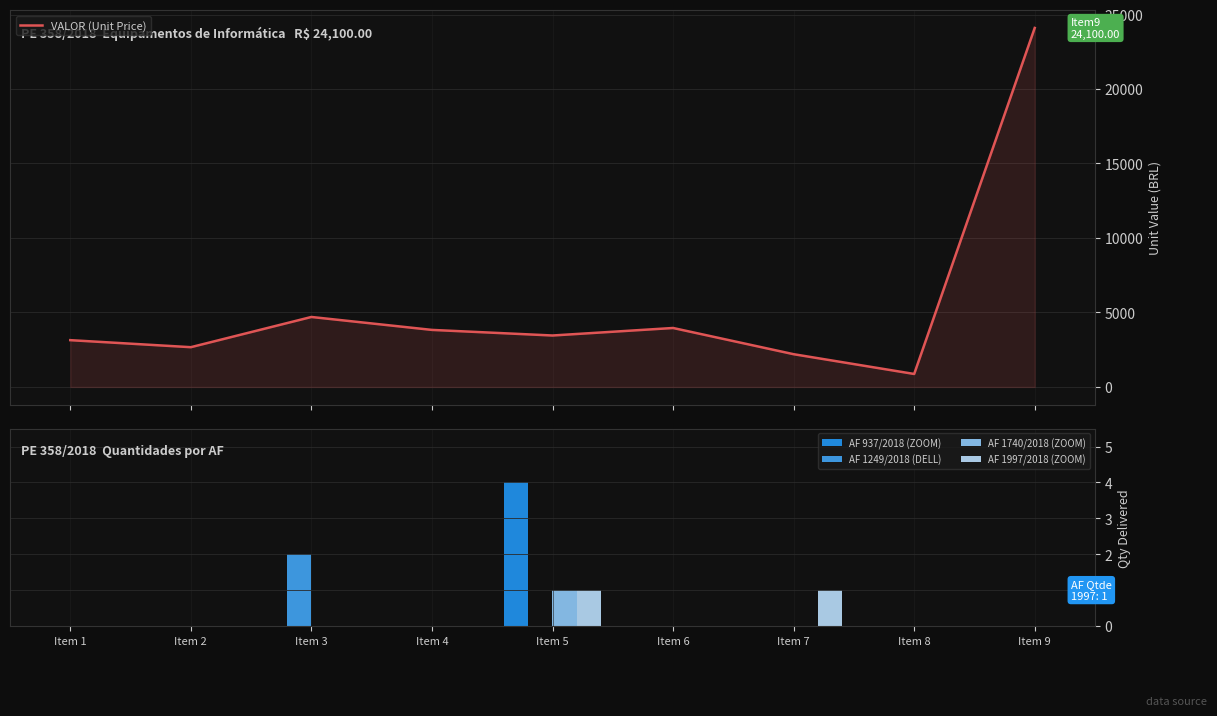

Which series has the largest range (max minus min)?

VALOR (Unit Price)